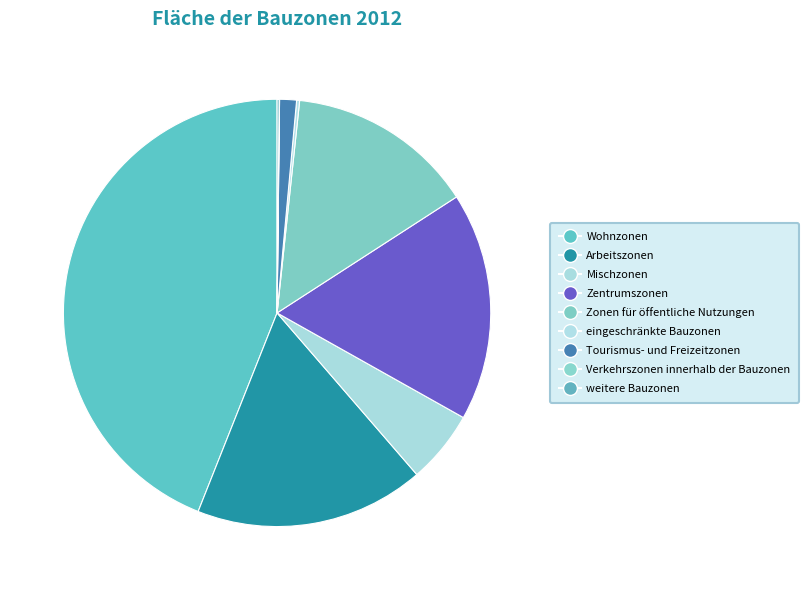

How many segments does this pie chart have?

9